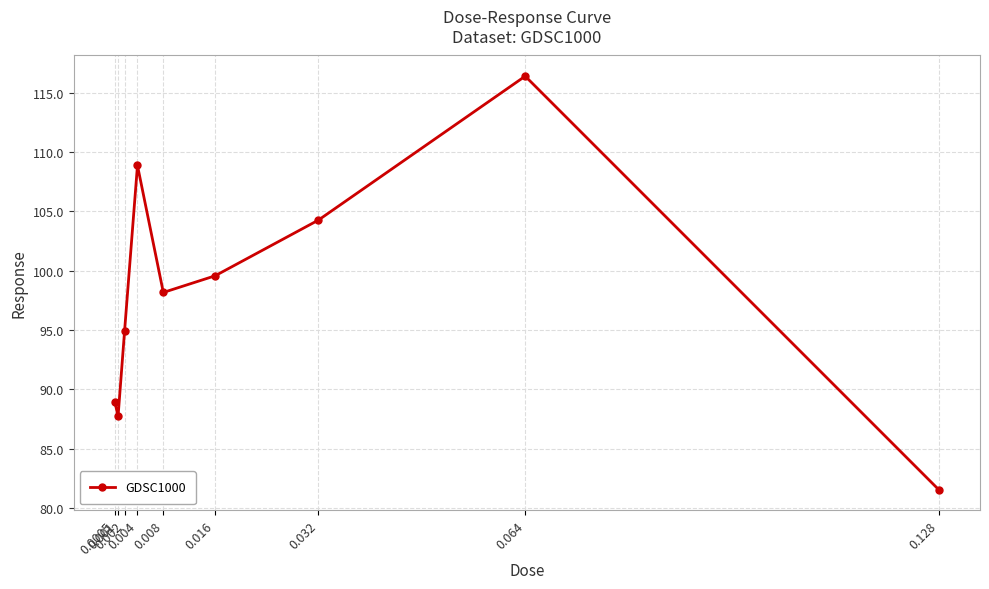

What is the ratio of the value at 0.004 to the value at 0.008?

1.1